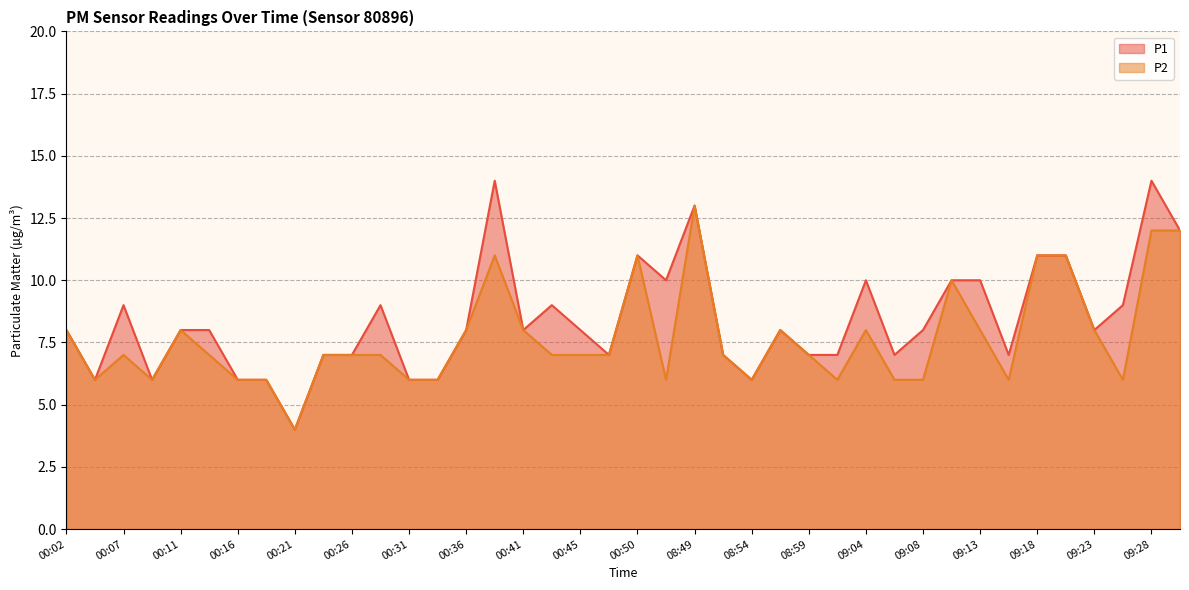

What are all the series names shown in the legend?

P1, P2